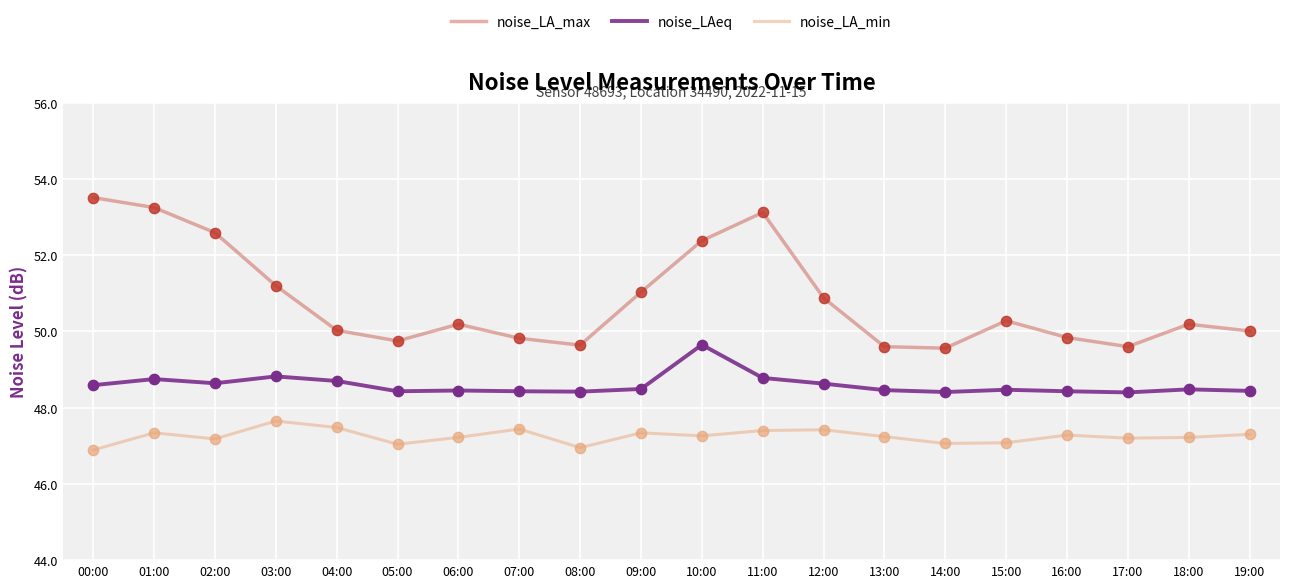

What is the total value across all series at 01:00?

149.3